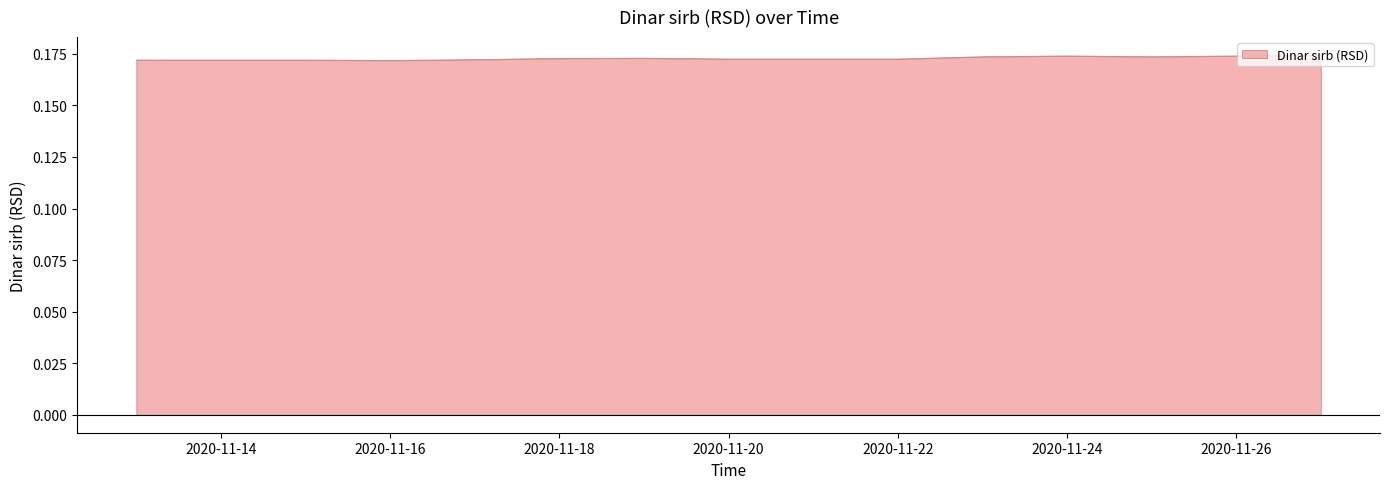

Reading right to left, what are all the values shown in this chart?

2020-11-27=0.2	2020-11-26=0.2	2020-11-25=0.2	2020-11-24=0.2	2020-11-23=0.2	2020-11-22=0.2	2020-11-21=0.2	2020-11-20=0.2	2020-11-19=0.2	2020-11-18=0.2	2020-11-17=0.2	2020-11-16=0.2	2020-11-15=0.2	2020-11-14=0.2	2020-11-13=0.2